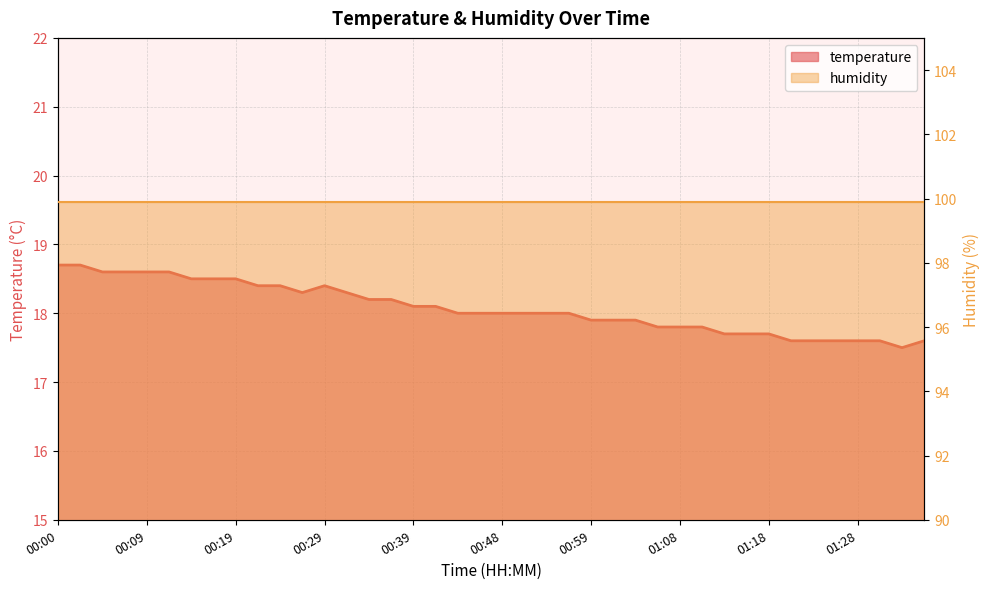

What is the greatest value displayed?

18.7